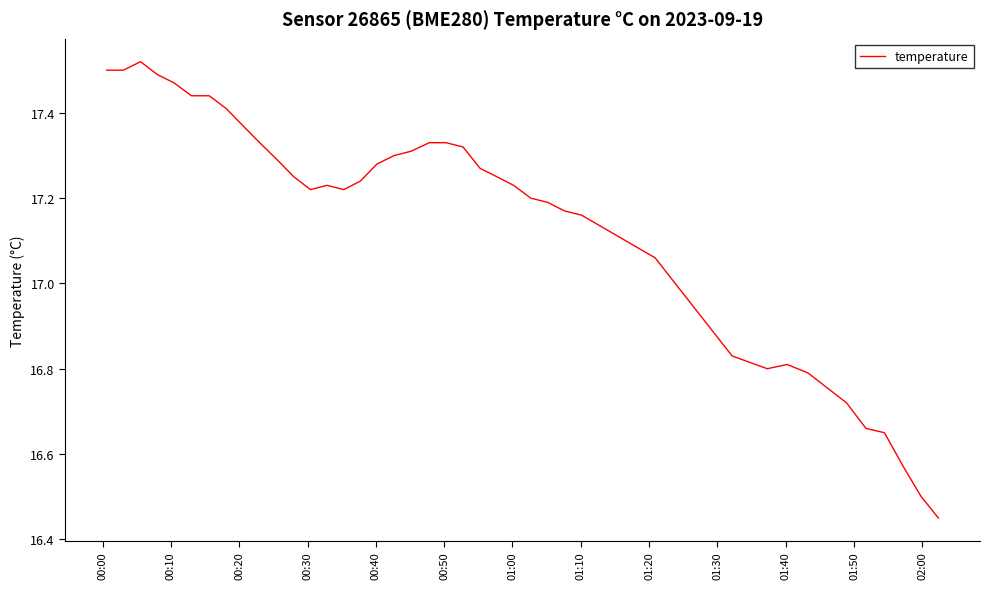

What is the difference between the maximum and minimum values?

1.1